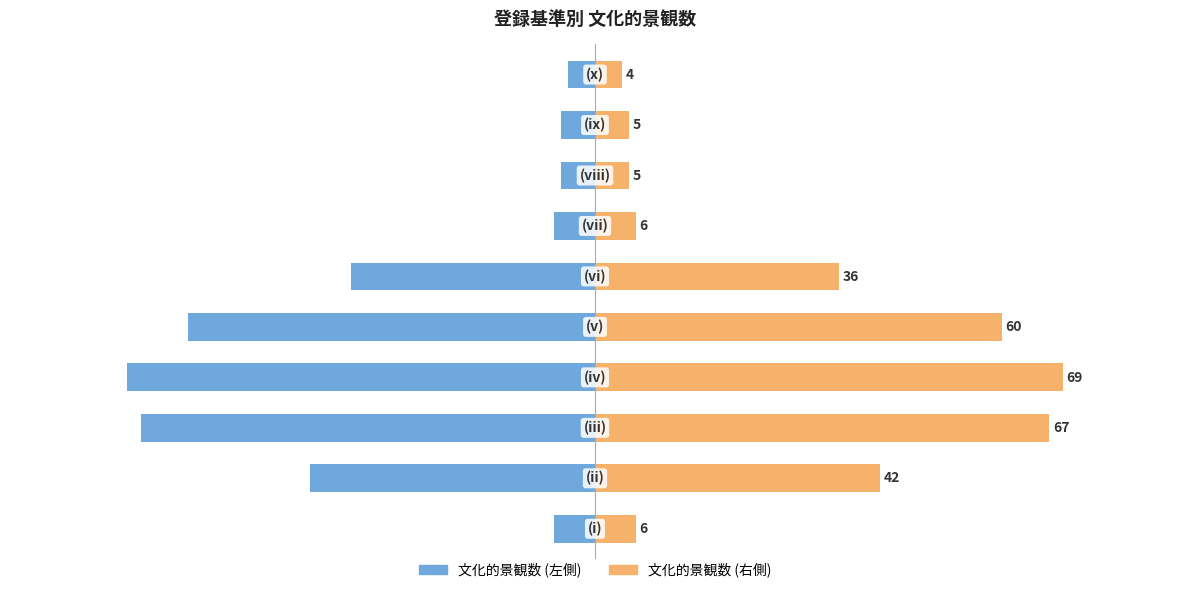

Is the value of 文化的景観数 (左) at 60 greater than the value of 文化的景観数 (右) at −60?

No